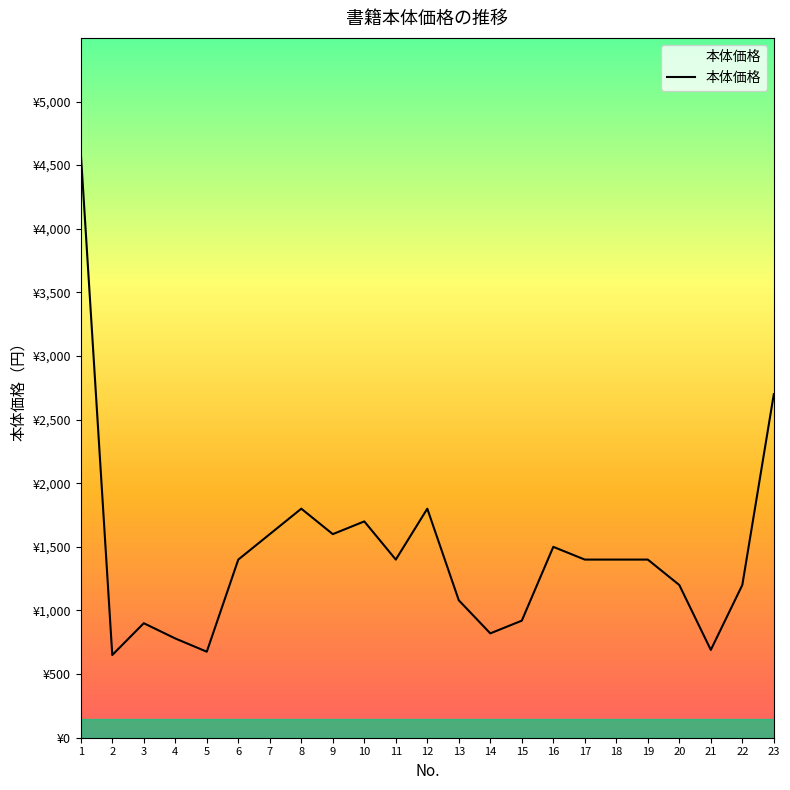

What is the value of the 15th point from the left?

920